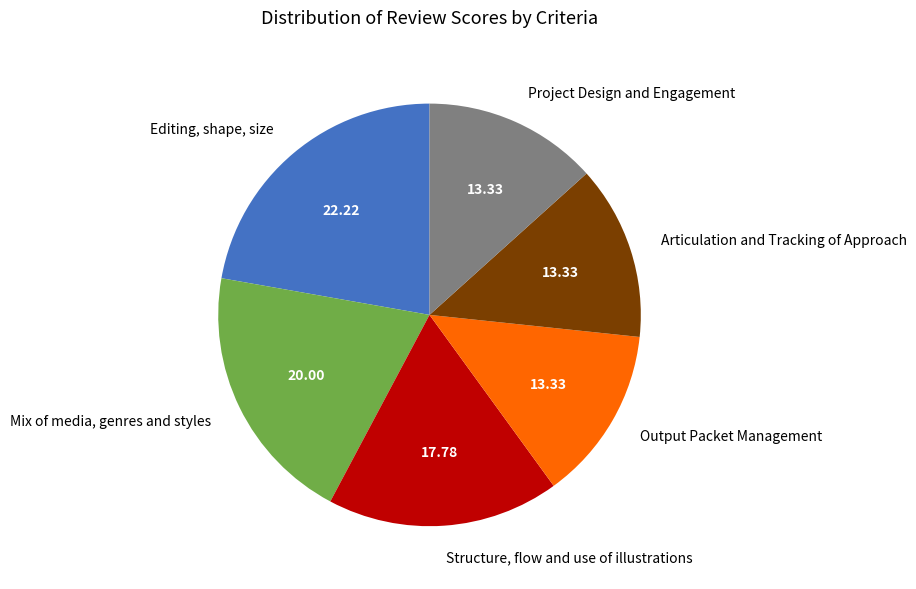

Between Articulation and Tracking of Approach and Editing, shape, size, which is larger?

Editing, shape, size